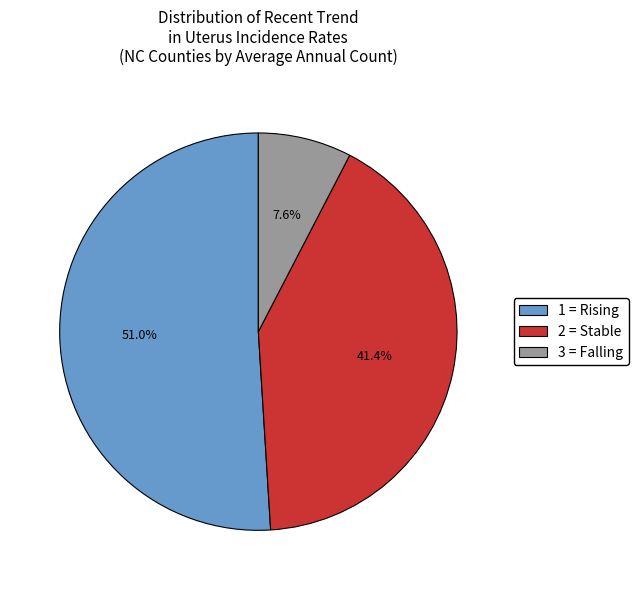

To the nearest percent, what is the difference between the largest and smallest slice percentages?

43%